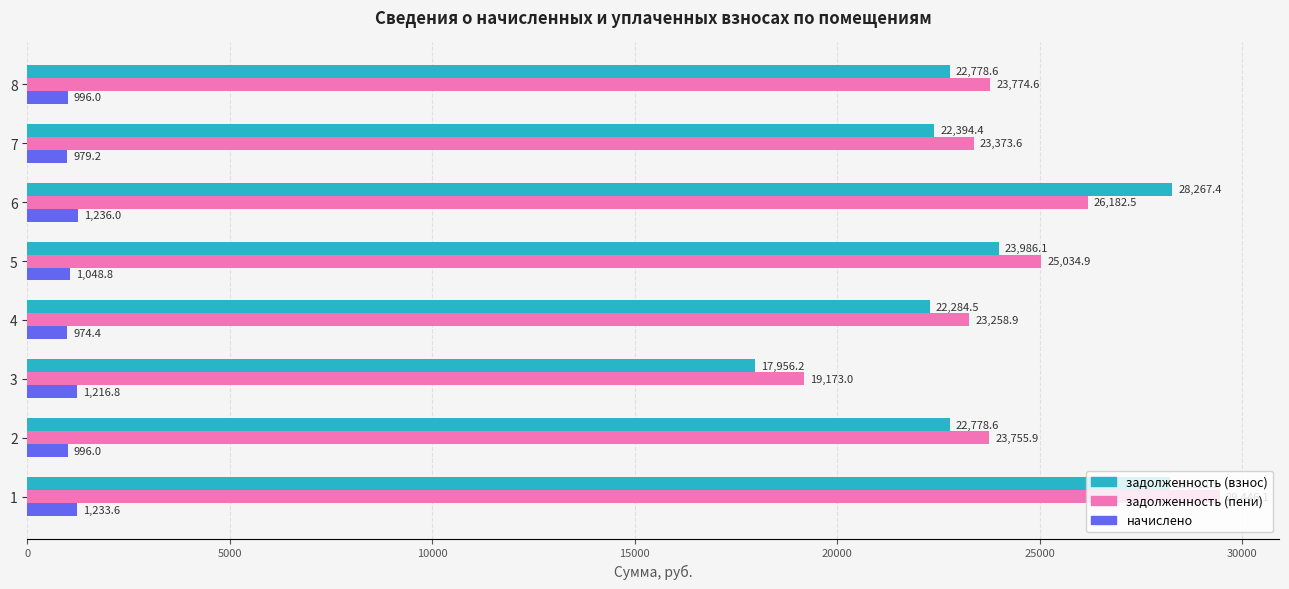

What is the minimum value shown in the chart?

974.4